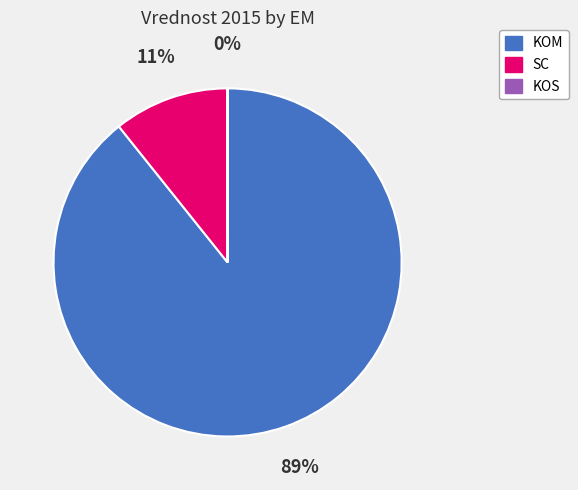

Between SC and KOM, which is larger?

KOM